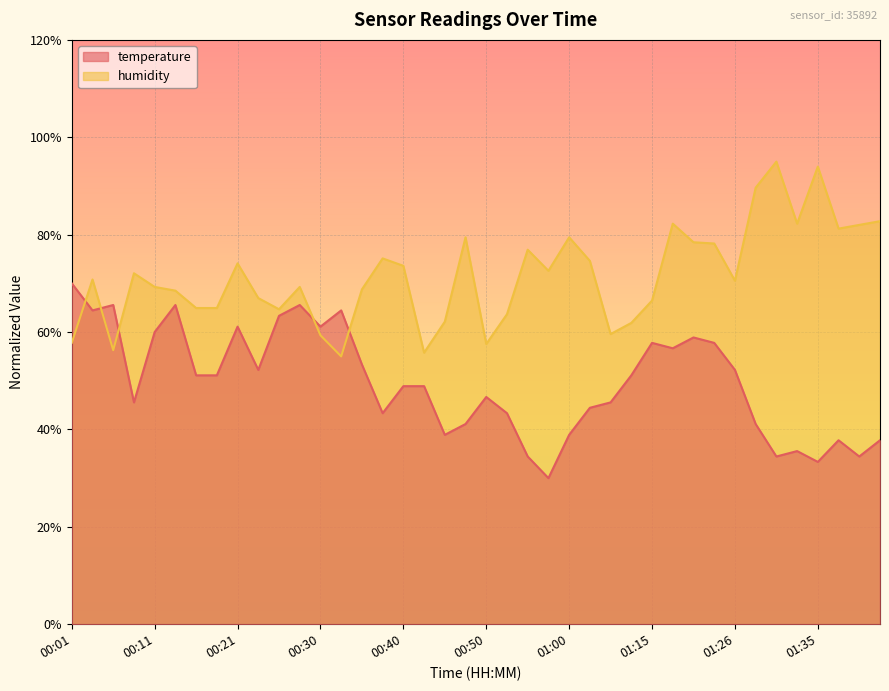

The value of humidity at 01:31 is 155.4. True or false?

False